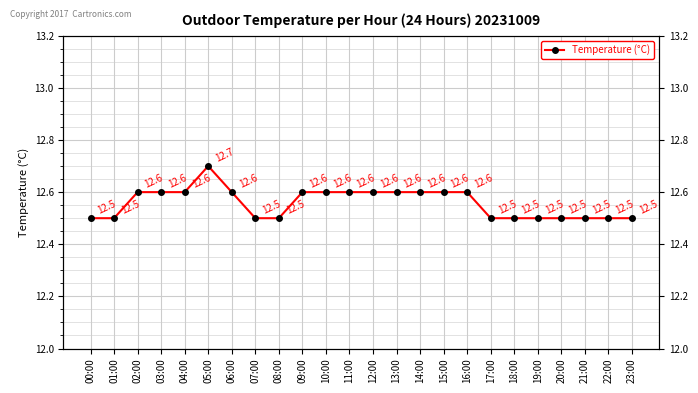

Reading left to right, extract all data points from this chart.

12.5	12.5	12.6	12.6	12.6	12.7	12.6	12.5	12.5	12.6	12.6	12.6	12.6	12.6	12.6	12.6	12.6	12.5	12.5	12.5	12.5	12.5	12.5	12.5